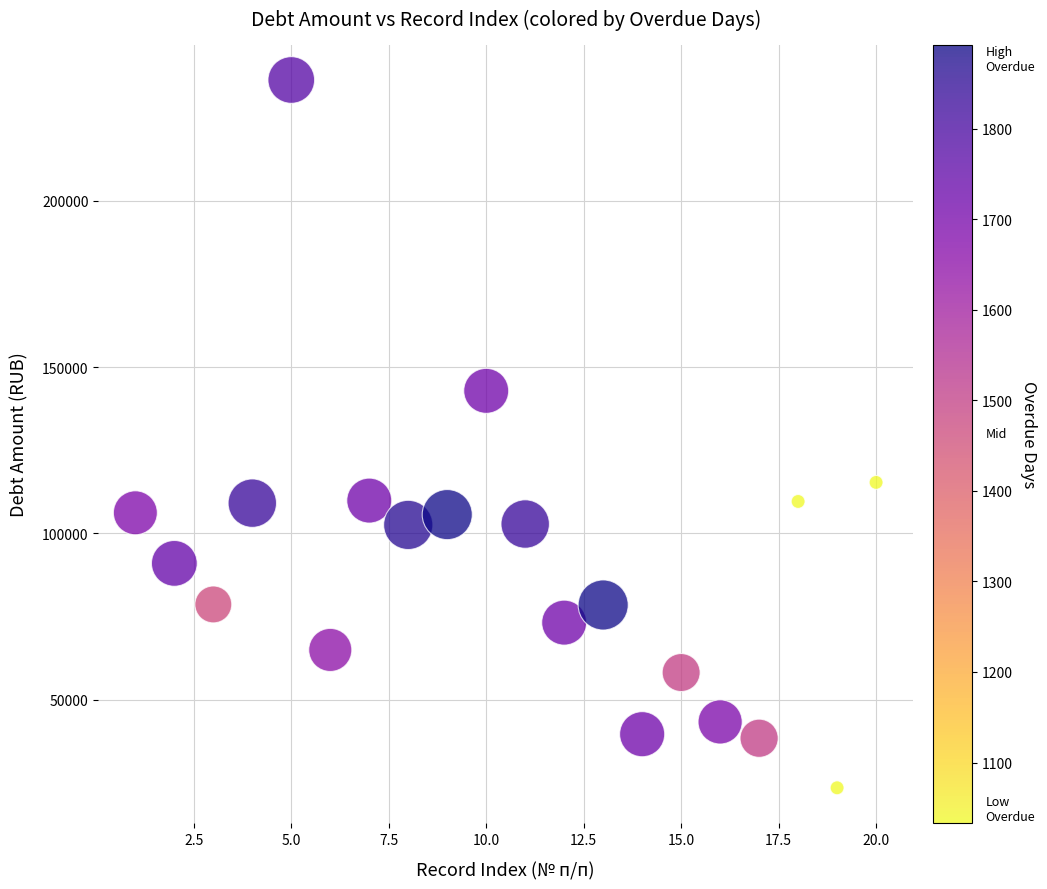

What is the range of Y values (max minus min)?

212696.0